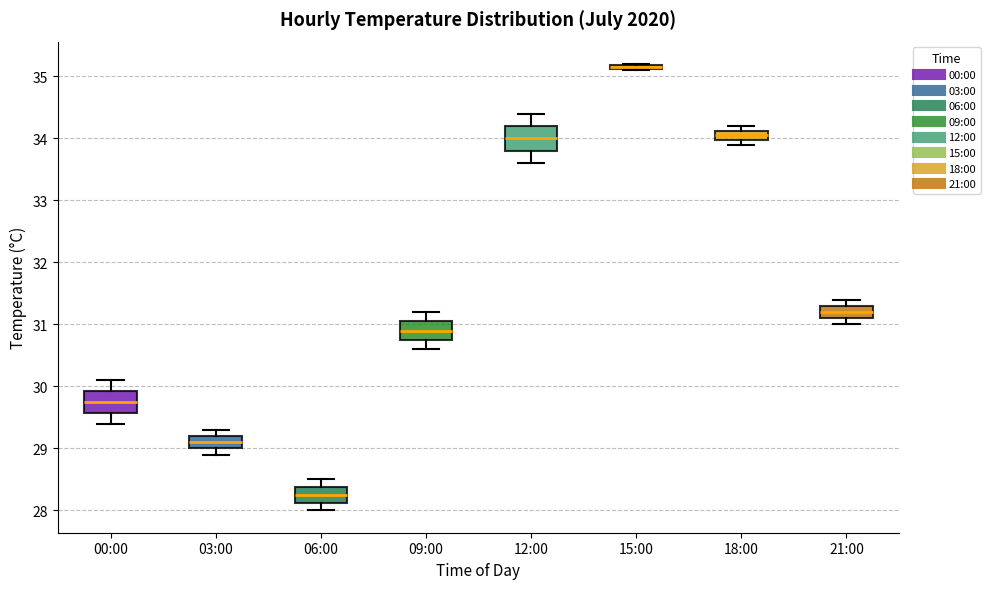

Where is the lower edge of the box for 18:00 on the y-axis? The values are not printed on the chart, so give them approximately, as read against the axis.

34.0